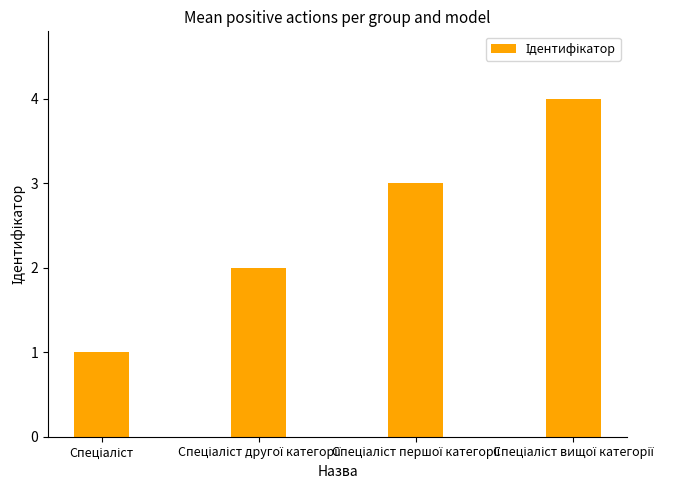

What is the greatest value displayed?

4